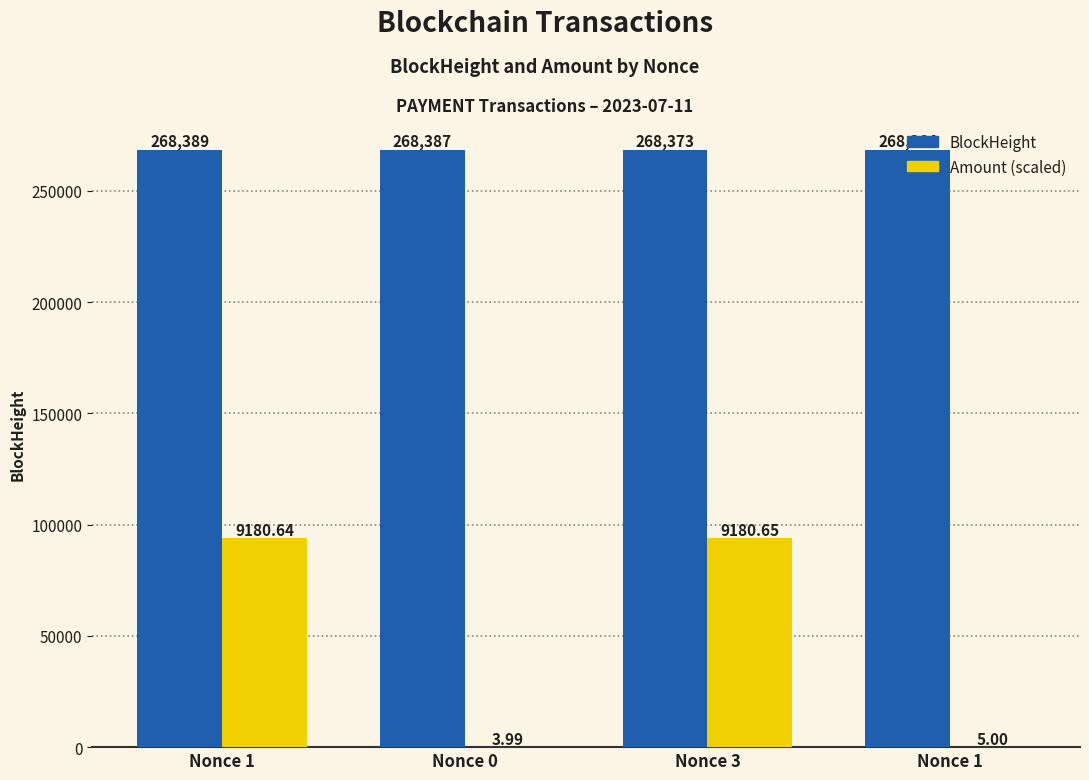

What are all the series names shown in the legend?

BlockHeight, Amount (scaled)